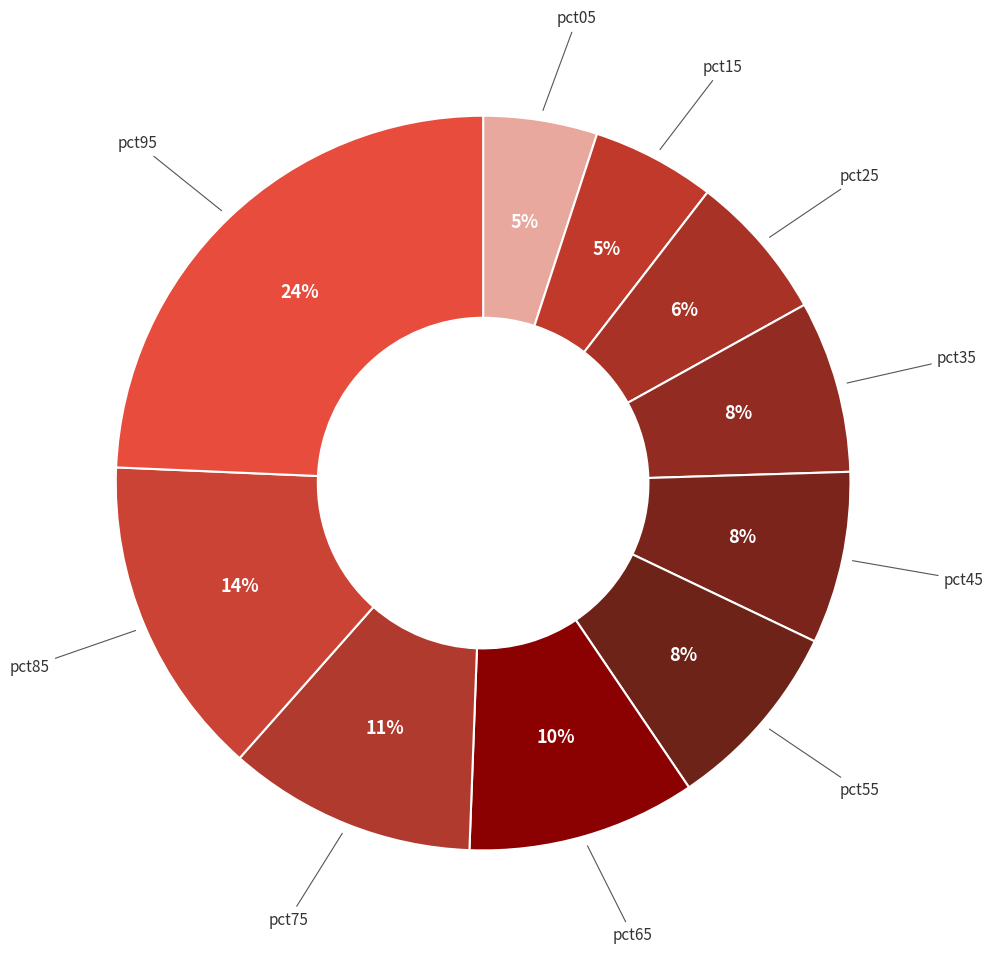

Which has a higher value, pct25 or pct75?

pct75